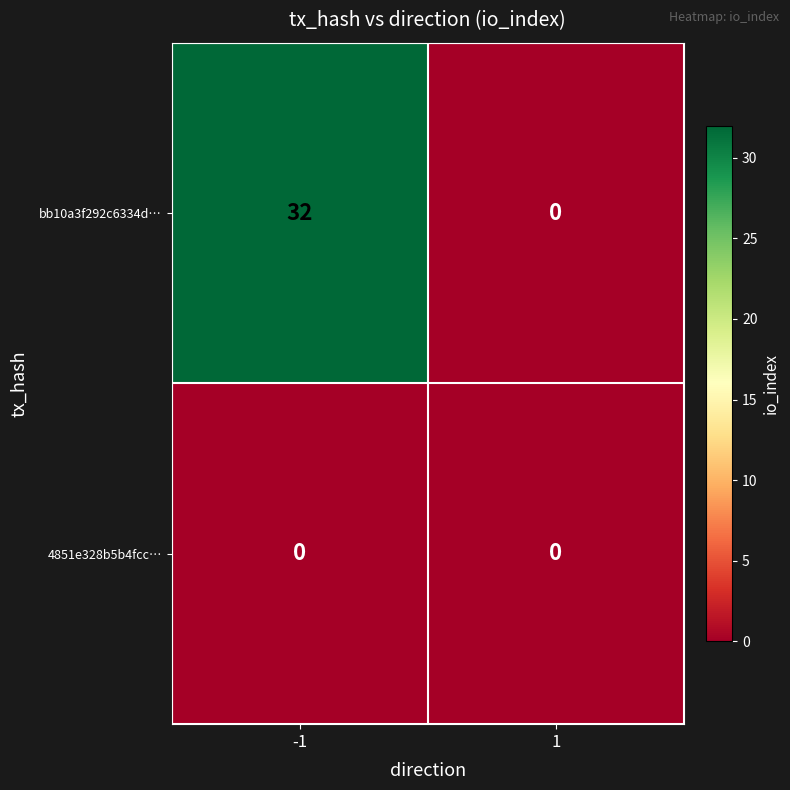

The bb10a3f292c6334d… series shows 32 at -1. True or false?

True